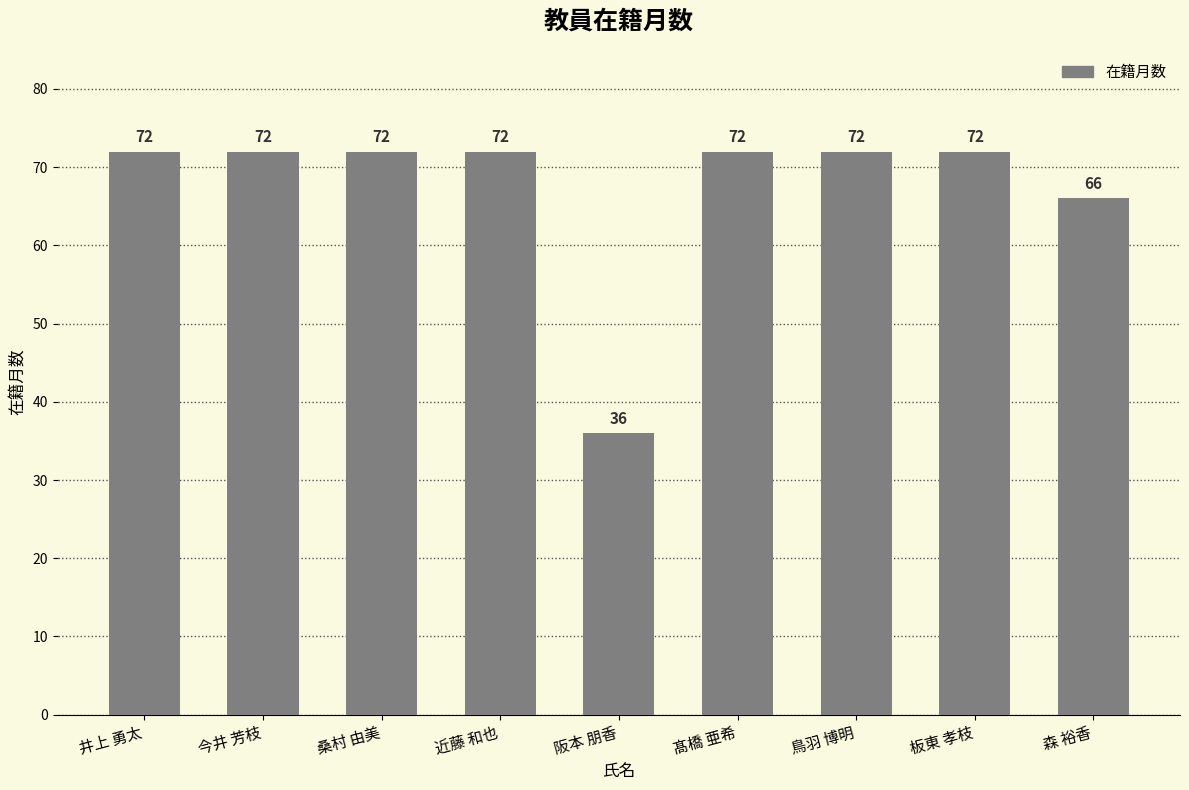

True or false: the data shows 60 at 阪本 朋香.

False